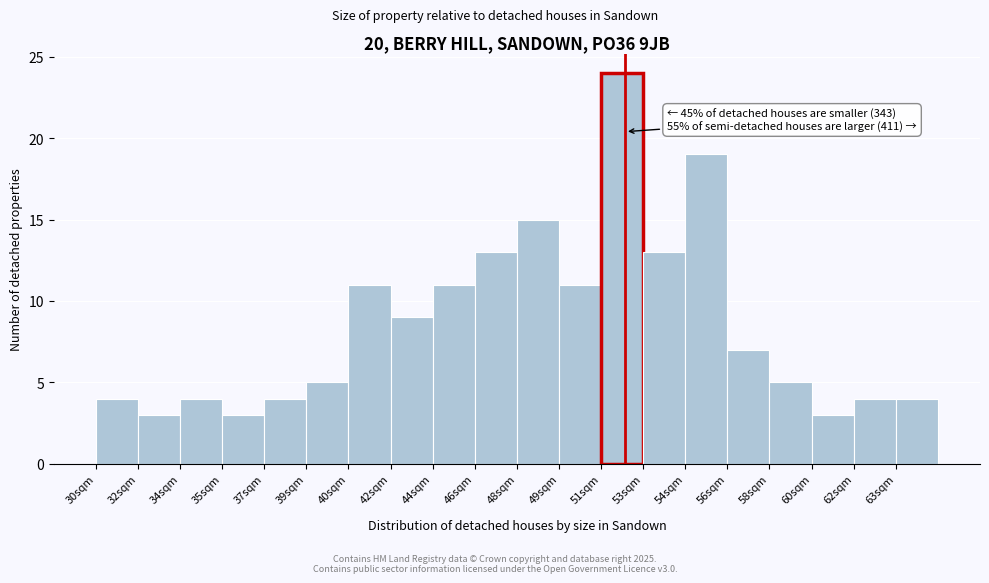

Reading right to left, what are all the values shown in this chart?

4	4	3	5	7	19	13	24	11	15	13	11	9	11	5	4	3	4	3	4